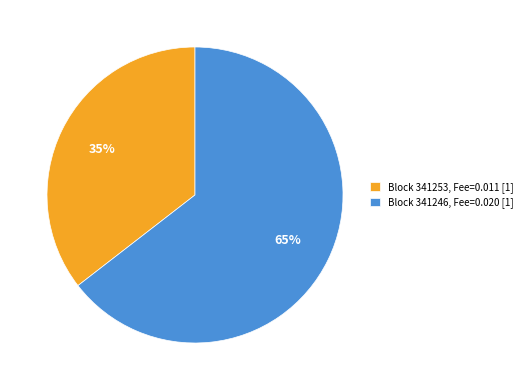

Between Block 341246, Fee=0.020 [1] and Block 341253, Fee=0.011 [1], which is larger?

Block 341246, Fee=0.020 [1]